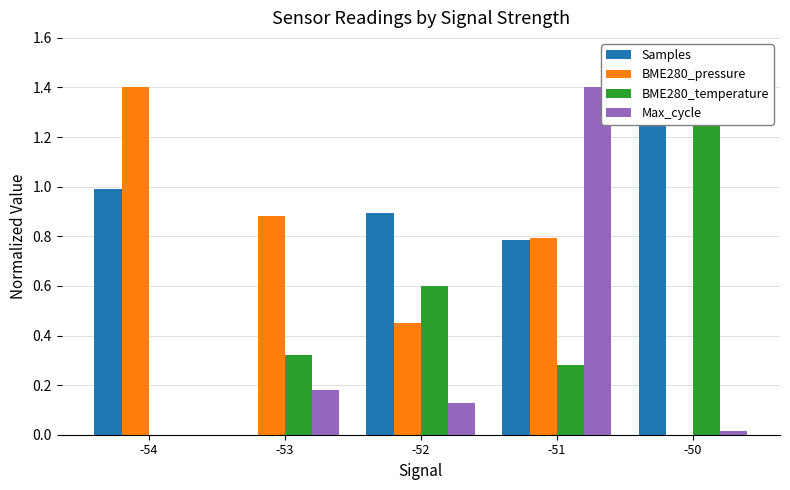

What is the value of the Samples bar at the 3rd from the left?

0.9